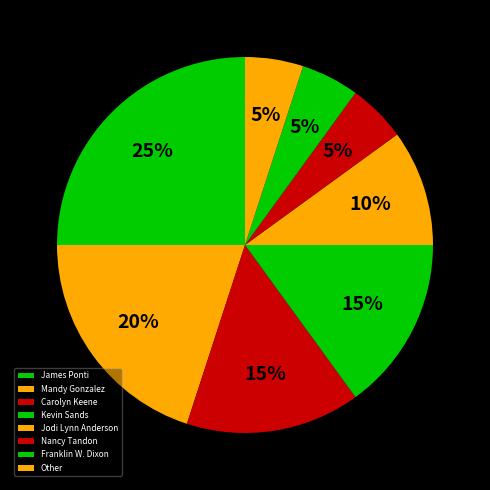

What percentage is the Nancy Tandon slice, to the nearest percent?

5%